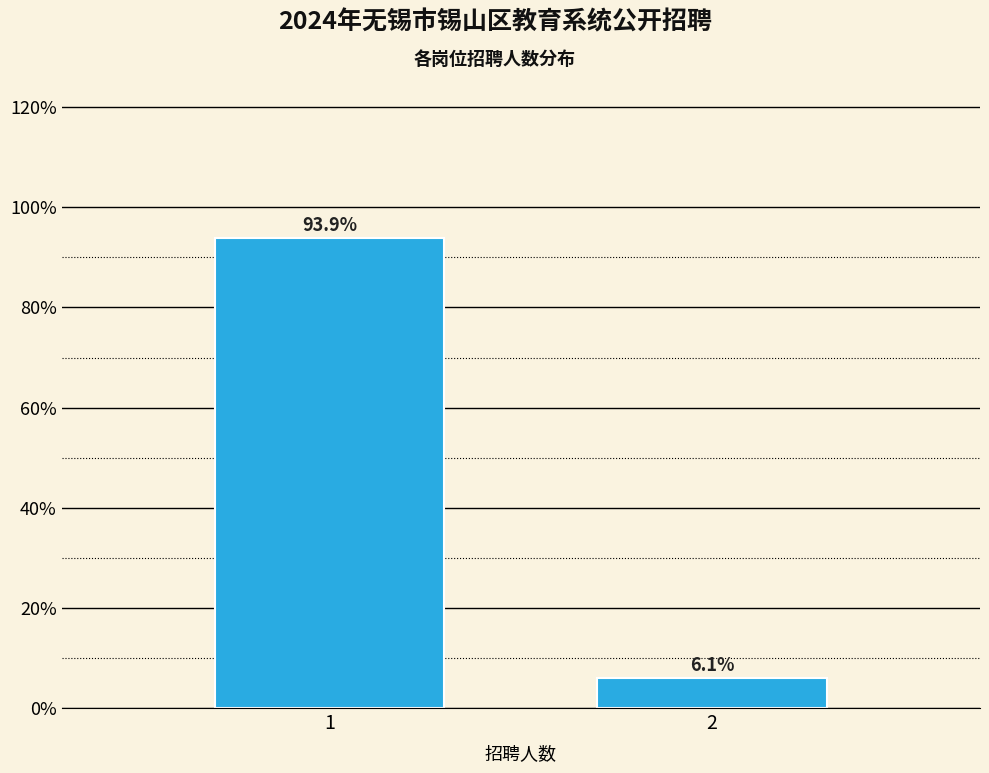

Reading left to right, what are all the values shown in this chart?

1=93.9	2=6.1